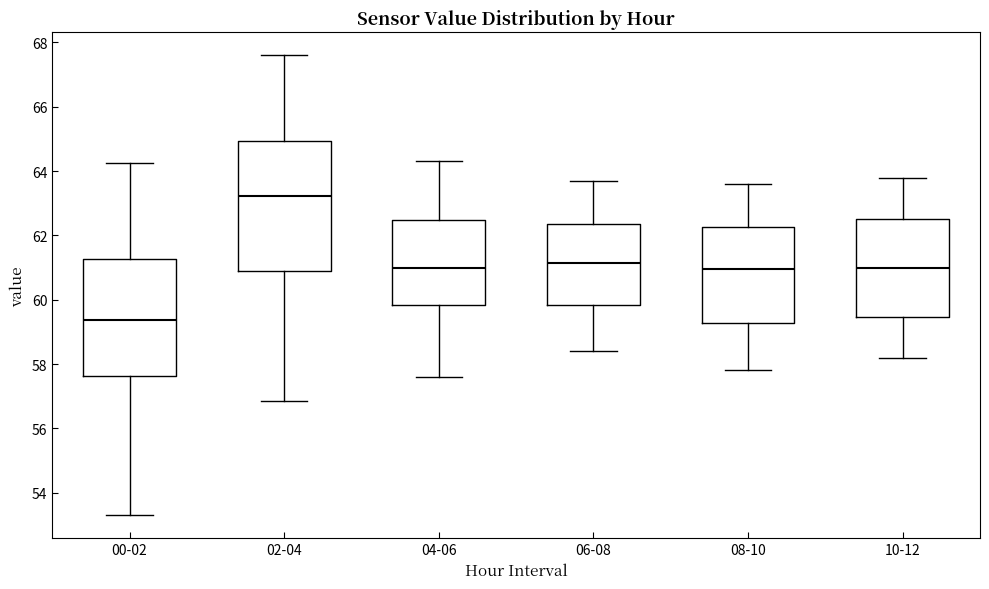

Reading left to right, transcribe this box plot: for each box, give where its median line is, the range the box spans, and where its two whiskers end, as read against the y-axis. The values are not printed on the chart, so give them approximately, as read against the axis.

00-02: median 59.4, box 57.6 to 61.2, whiskers 53.4 to 64.2
02-04: median 63.2, box 60.8 to 65.0, whiskers 56.8 to 67.6
04-06: median 61.0, box 59.8 to 62.4, whiskers 57.6 to 64.4
06-08: median 61.2, box 59.8 to 62.4, whiskers 58.4 to 63.8
08-10: median 61.0, box 59.2 to 62.2, whiskers 57.8 to 63.6
10-12: median 61.0, box 59.4 to 62.6, whiskers 58.2 to 63.8